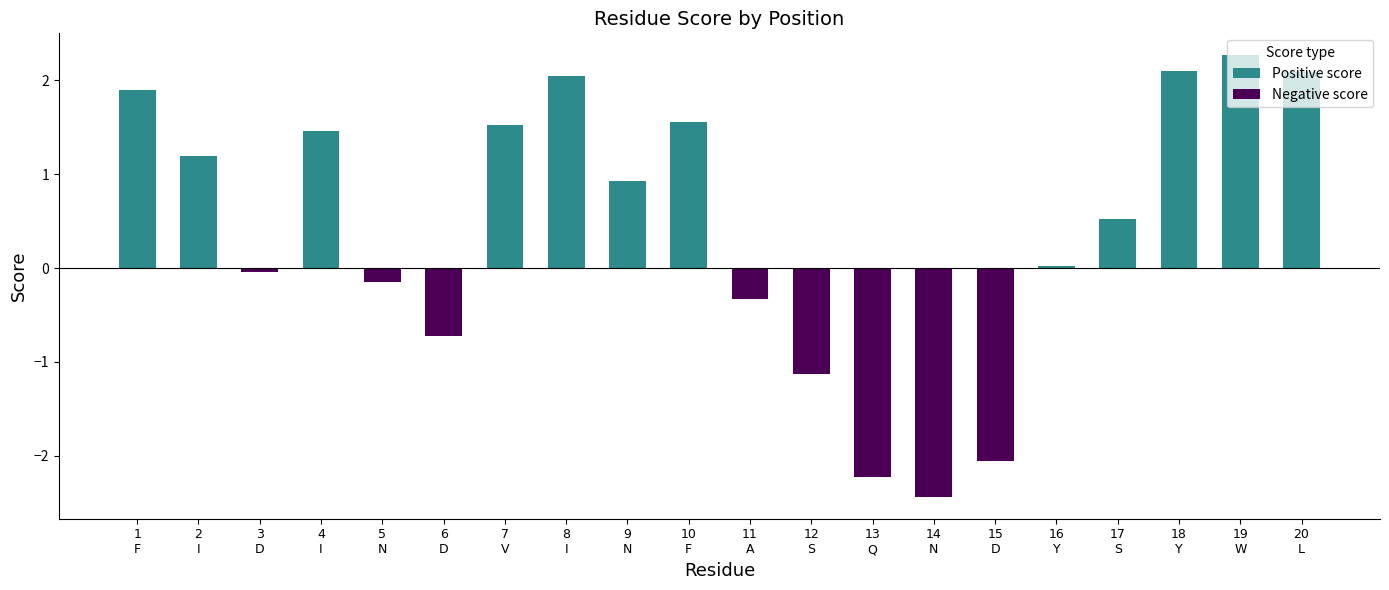

True or false: Negative score has a value of -0.9 at 20
L.

False